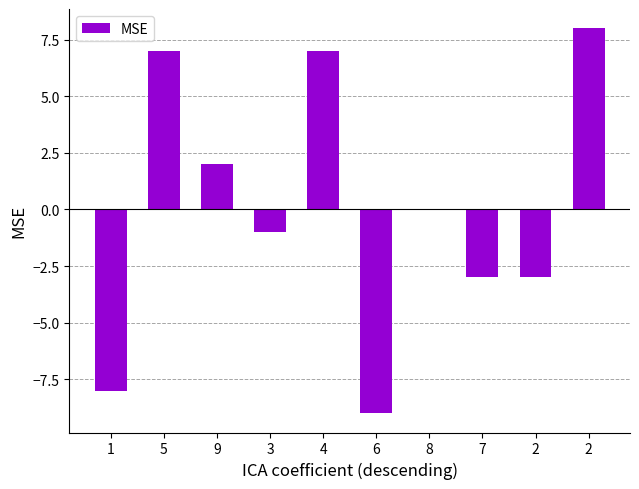

What is the smallest value displayed?

-9